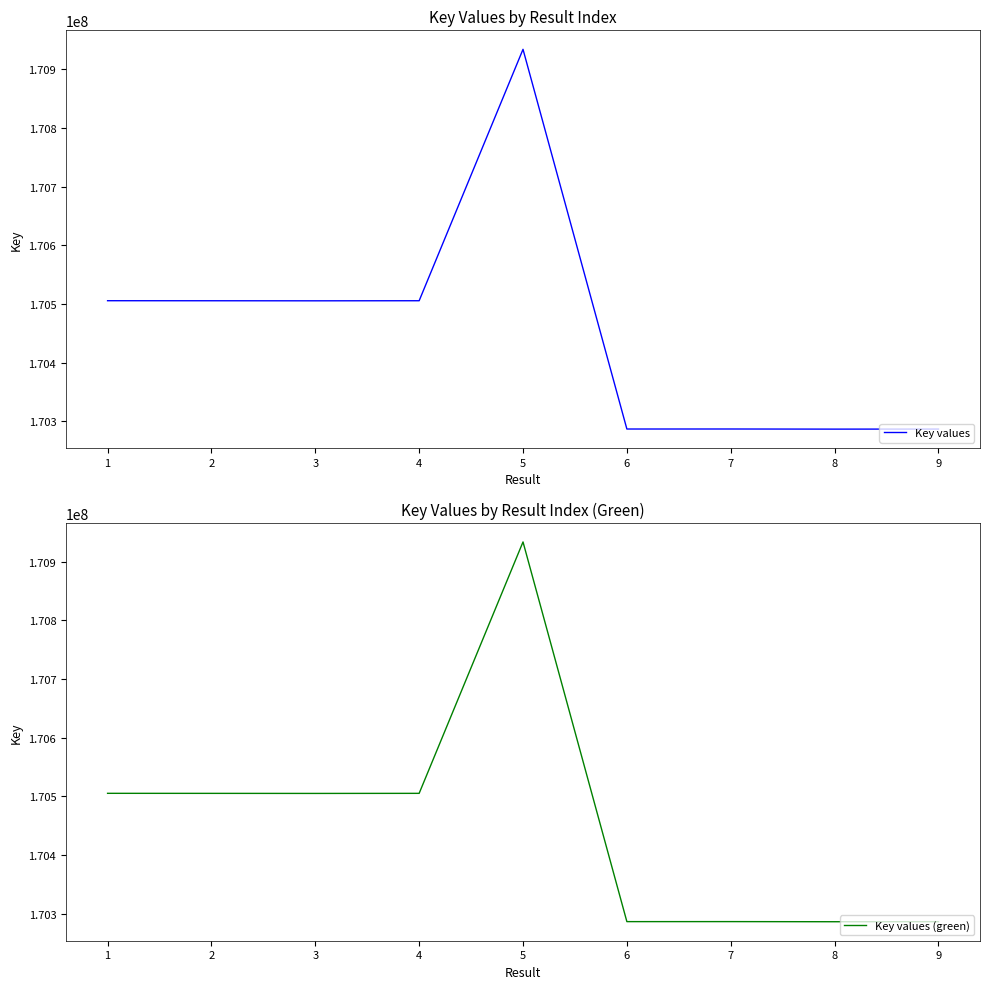

True or false: Key values and Key values (green) cross at least once.

False